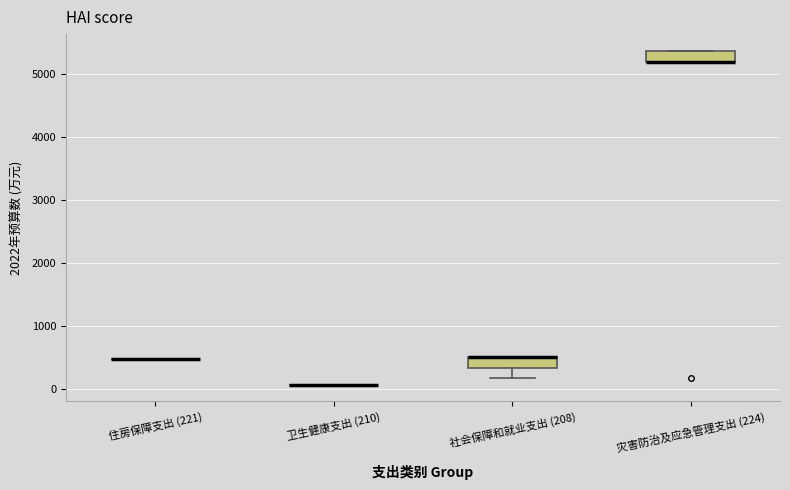

Reading left to right, transcribe this box plot: for each box, give where its median line is, the range the box spans, and where its two whiskers end, as read against the y-axis. The values are not printed on the chart, so give them approximately, as read against the axis.

住房保障支出 (221): box collapsed to a line at 500, whiskers 500 to 500
卫生健康支出 (210): box collapsed to a line at 100, whiskers 100 to 100
社会保障和就业支出 (208): median 500 (drawn on the box's upper edge), box 300 to 500, whiskers 200 to 500
灾害防治及应急管理支出 (224): median 5200 (drawn on the box's lower edge), box 5200 to 5400, whiskers 5200 to 5400